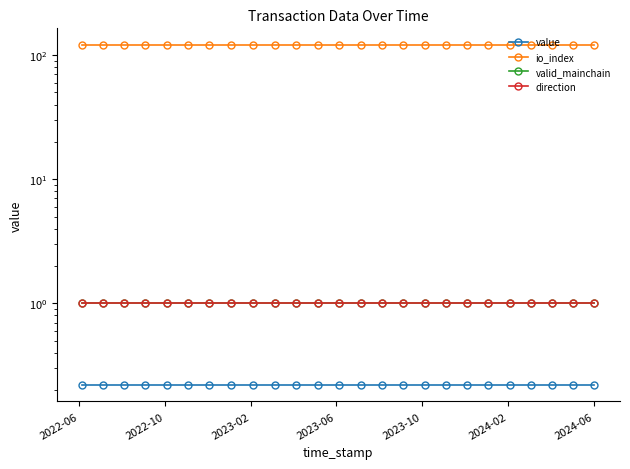

Reading left to right, list all the values displayed in this chart.

value: 0.2	0.2	0.2	0.2	0.2	0.2	0.2	0.2	0.2	0.2	0.2	0.2	0.2	0.2	0.2	0.2	0.2	0.2	0.2	0.2	0.2	0.2	0.2	0.2	0.2
io_index: 120.0	120.0	120.0	120.0	120.0	120.0	120.0	120.0	120.0	120.0	120.0	120.0	120.0	120.0	120.0	120.0	120.0	120.0	120.0	120.0	120.0	120.0	120.0	120.0	120.0
valid_mainchain: 1.0	1.0	1.0	1.0	1.0	1.0	1.0	1.0	1.0	1.0	1.0	1.0	1.0	1.0	1.0	1.0	1.0	1.0	1.0	1.0	1.0	1.0	1.0	1.0	1.0
direction: 1.0	1.0	1.0	1.0	1.0	1.0	1.0	1.0	1.0	1.0	1.0	1.0	1.0	1.0	1.0	1.0	1.0	1.0	1.0	1.0	1.0	1.0	1.0	1.0	1.0